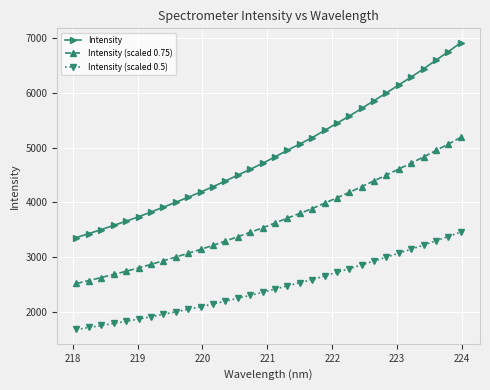

True or false: Intensity (scaled 0.5) and Intensity (scaled 0.75) intersect in this chart.

False